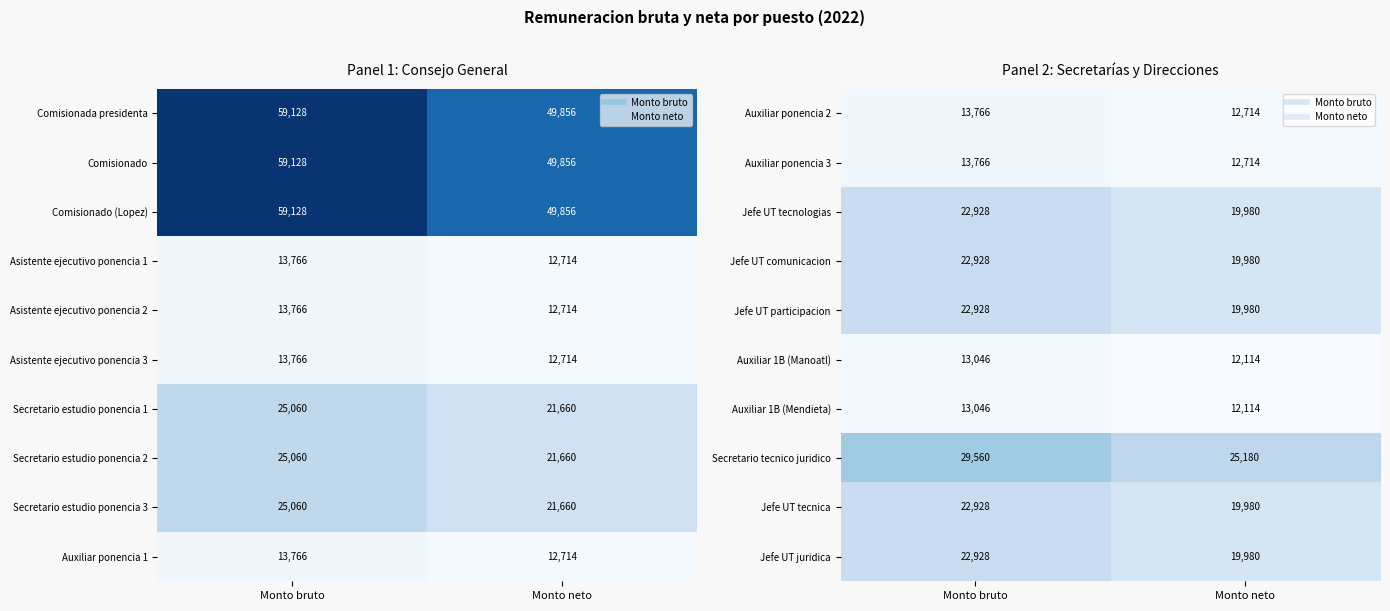

What is the sum of the Auxiliar ponencia 2 values at Monto neto and Monto bruto?

26480